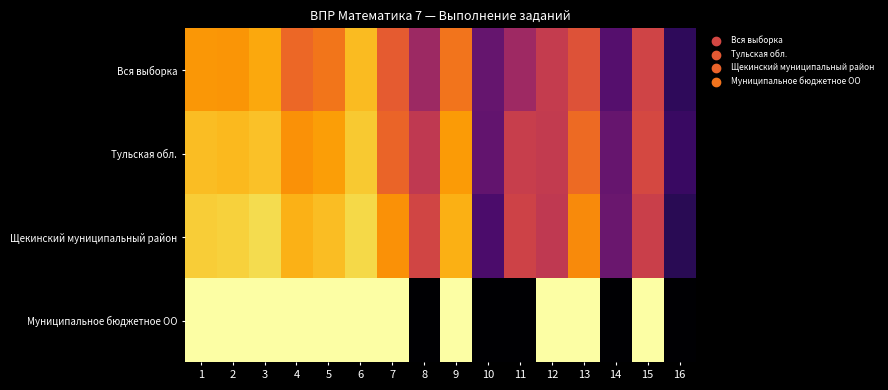

Which series has the largest range (max minus min)?

Муниципальное бюджетное ОО